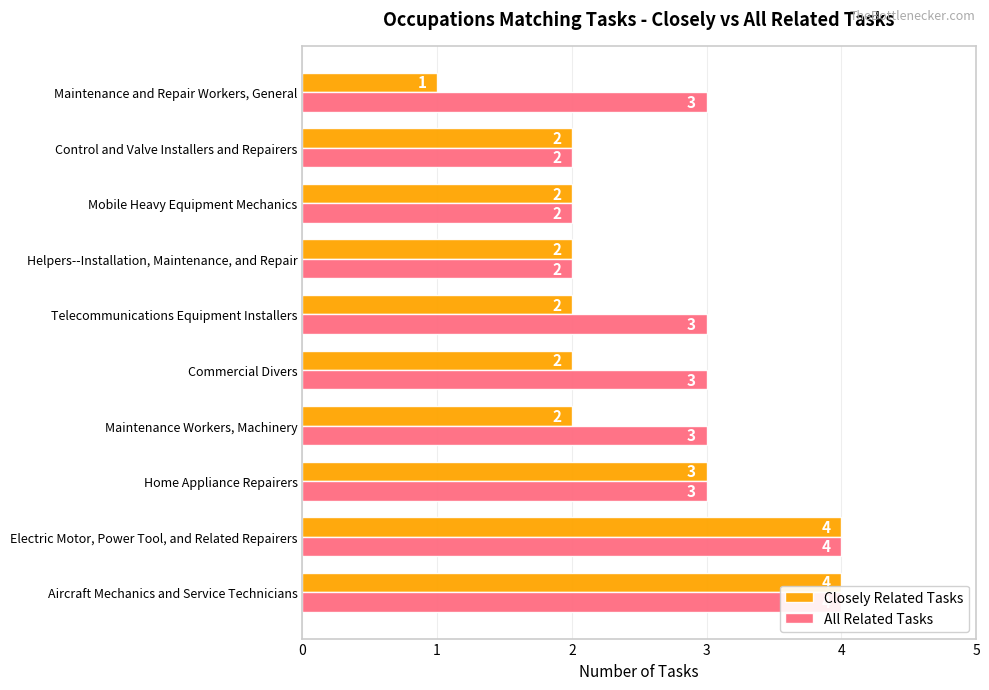

Count the Closely Related Tasks values in the range 2 to 3.

7